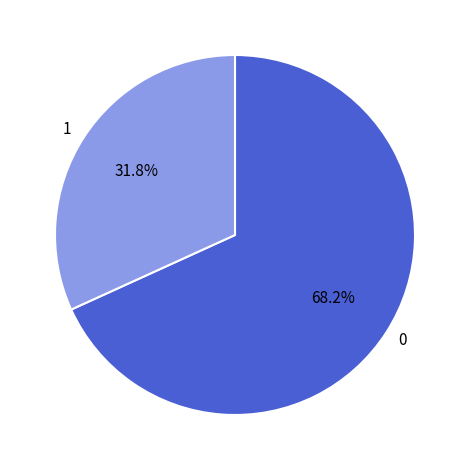

How many segments does this pie chart have?

2